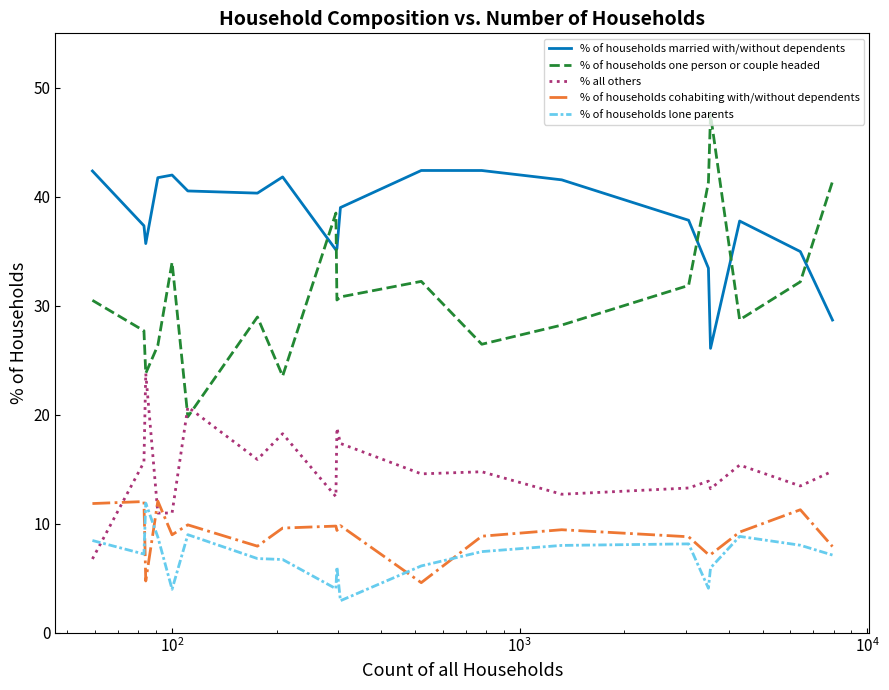

True or false: % of households lone parents and % of households married with/without dependents intersect in this chart.

False